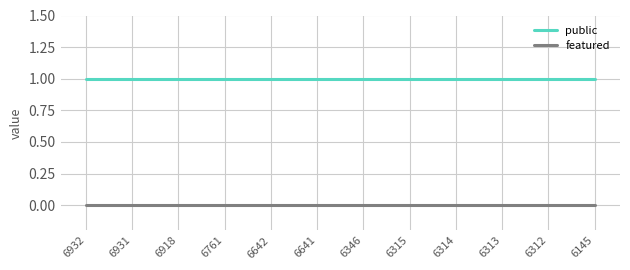

Does the chart display data point markers on the line(s)?

No